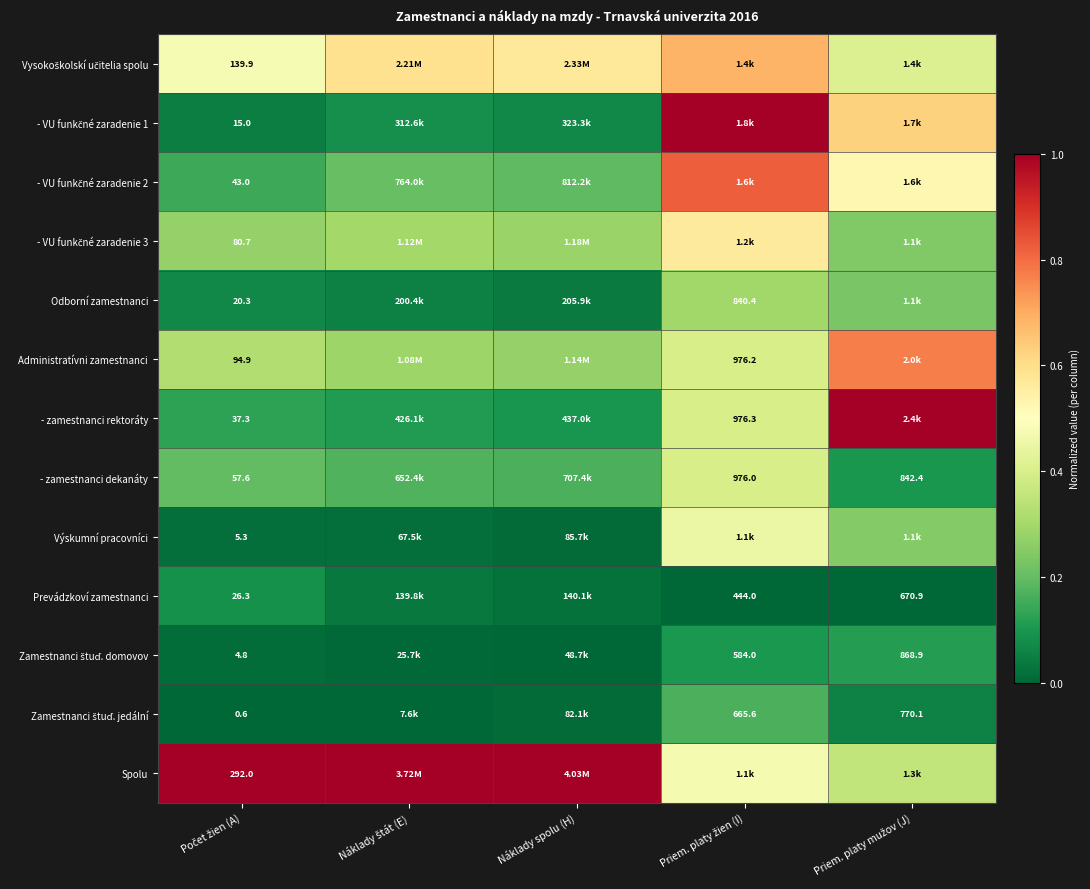

Which has a higher value, Počet žien (A) or Priem. platy žien (I)?

Priem. platy žien (I)